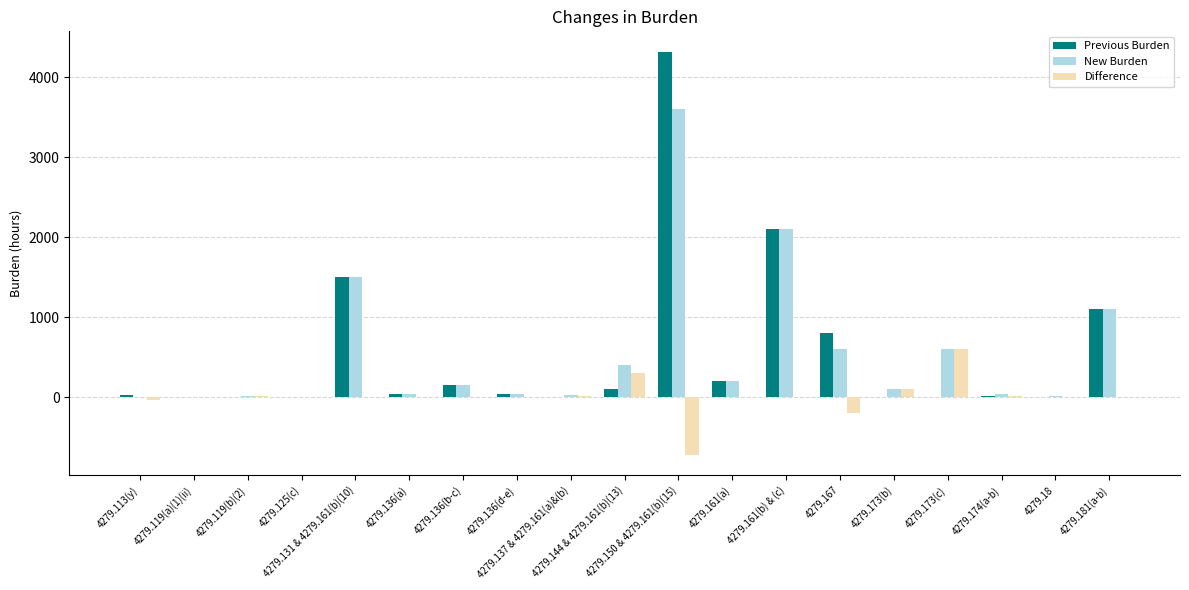

The value of Difference at 4279.173(c) is 196.1. True or false?

False